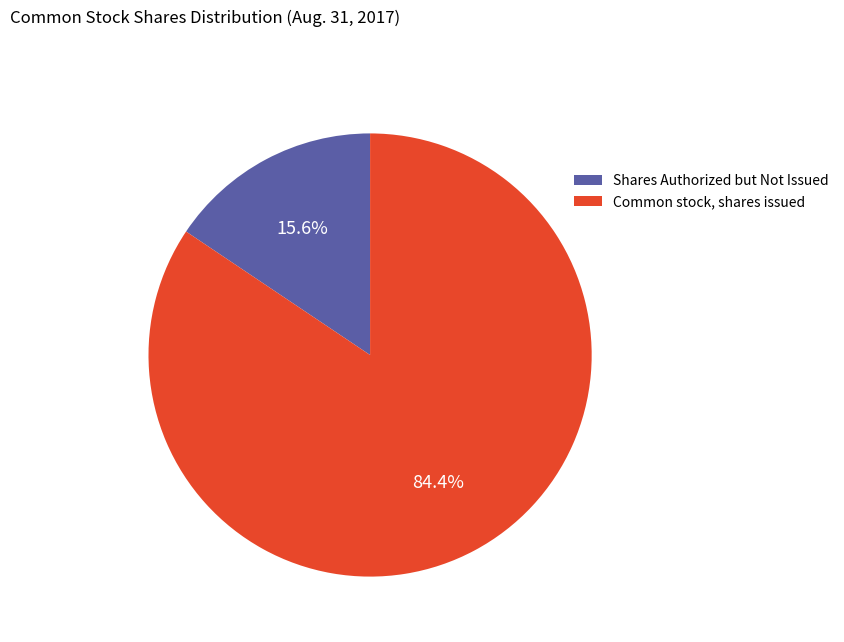

Is there any slice that represents more than half of the pie?

Yes